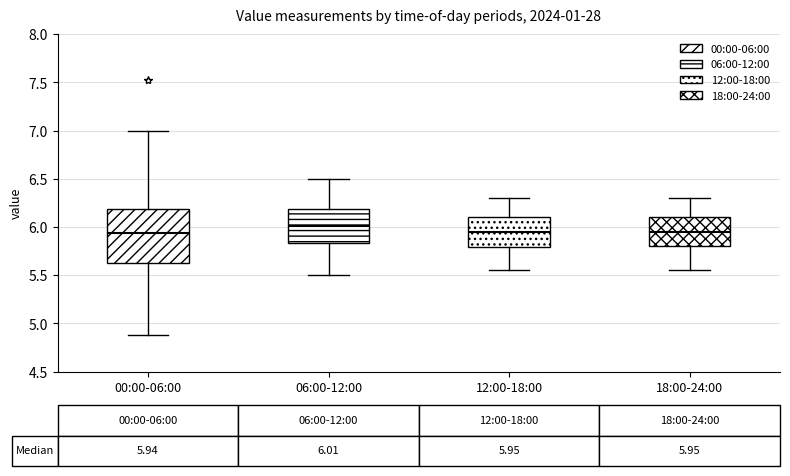

Which box has the highest median line?

06:00-12:00